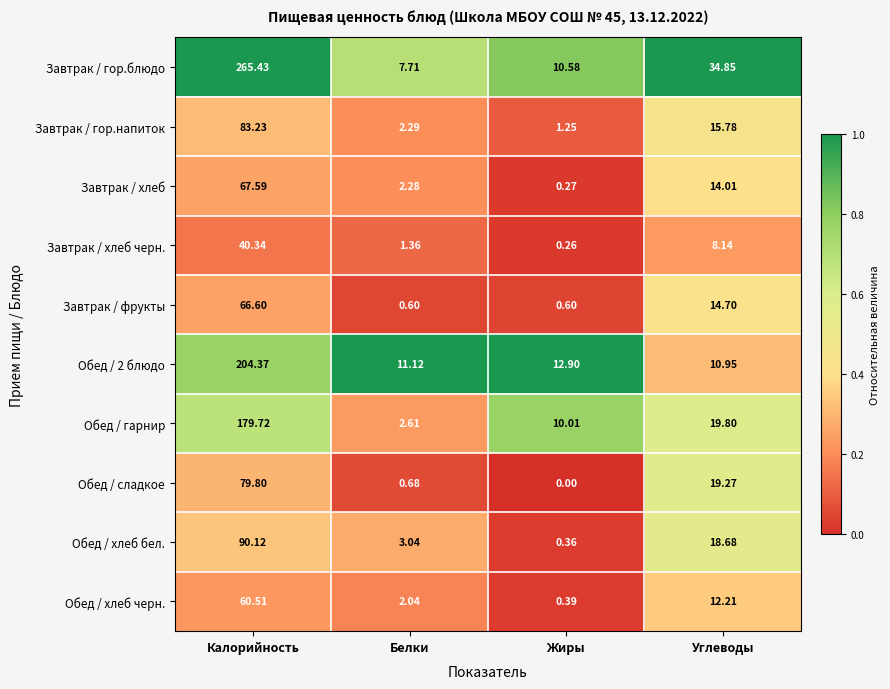

List the series in order of their peak value, lowest first.

Завтрак / хлеб черн., Обед / хлеб черн., Завтрак / фрукты, Завтрак / хлеб, Обед / сладкое, Завтрак / гор.напиток, Обед / хлеб бел., Обед / гарнир, Обед / 2 блюдо, Завтрак / гор.блюдо